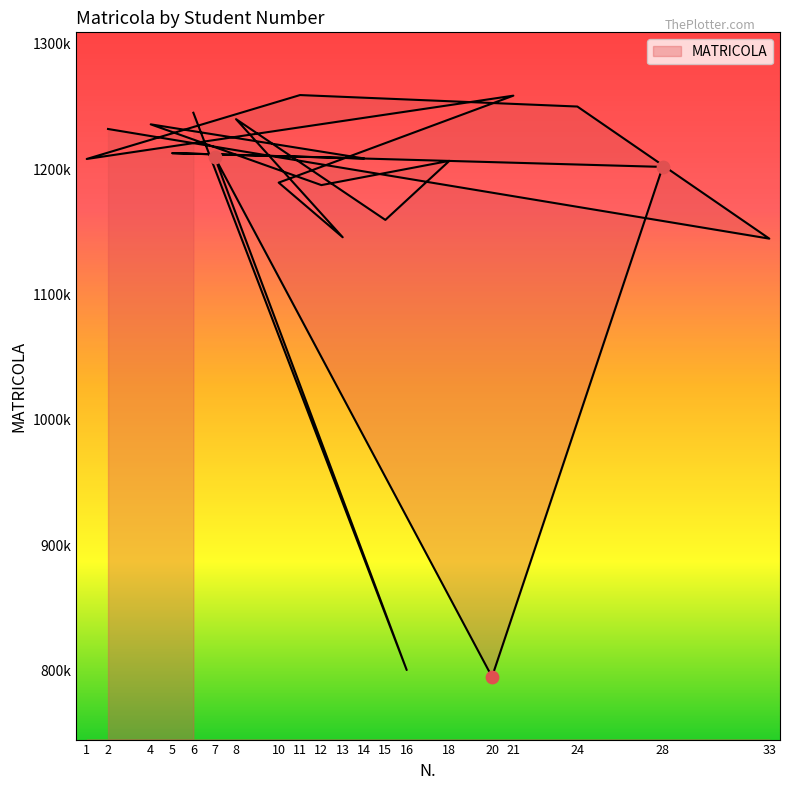

Which has a higher value, 12 or 28?

28